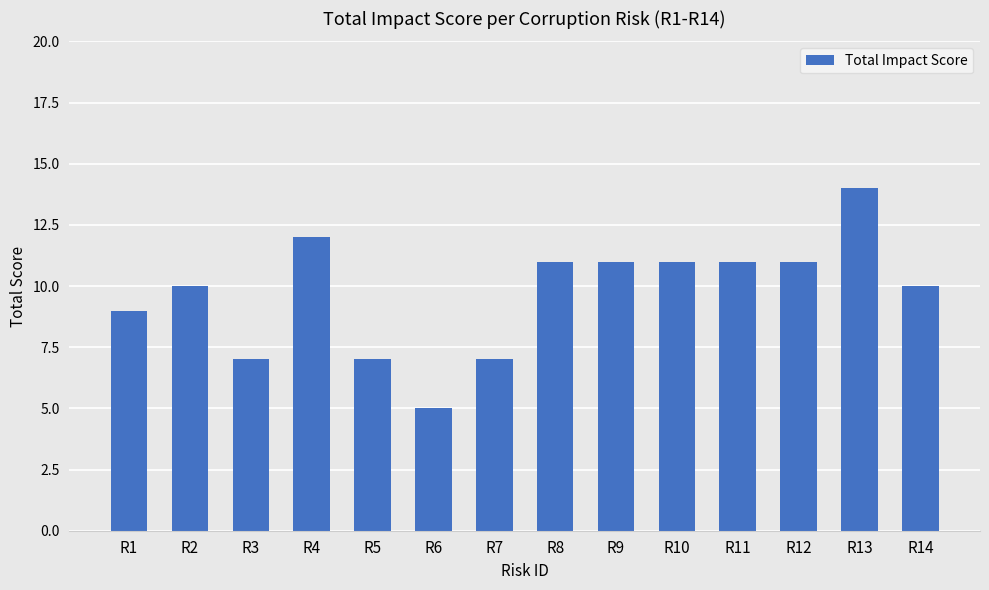

What is the sum of the values at R12 and R11?

22